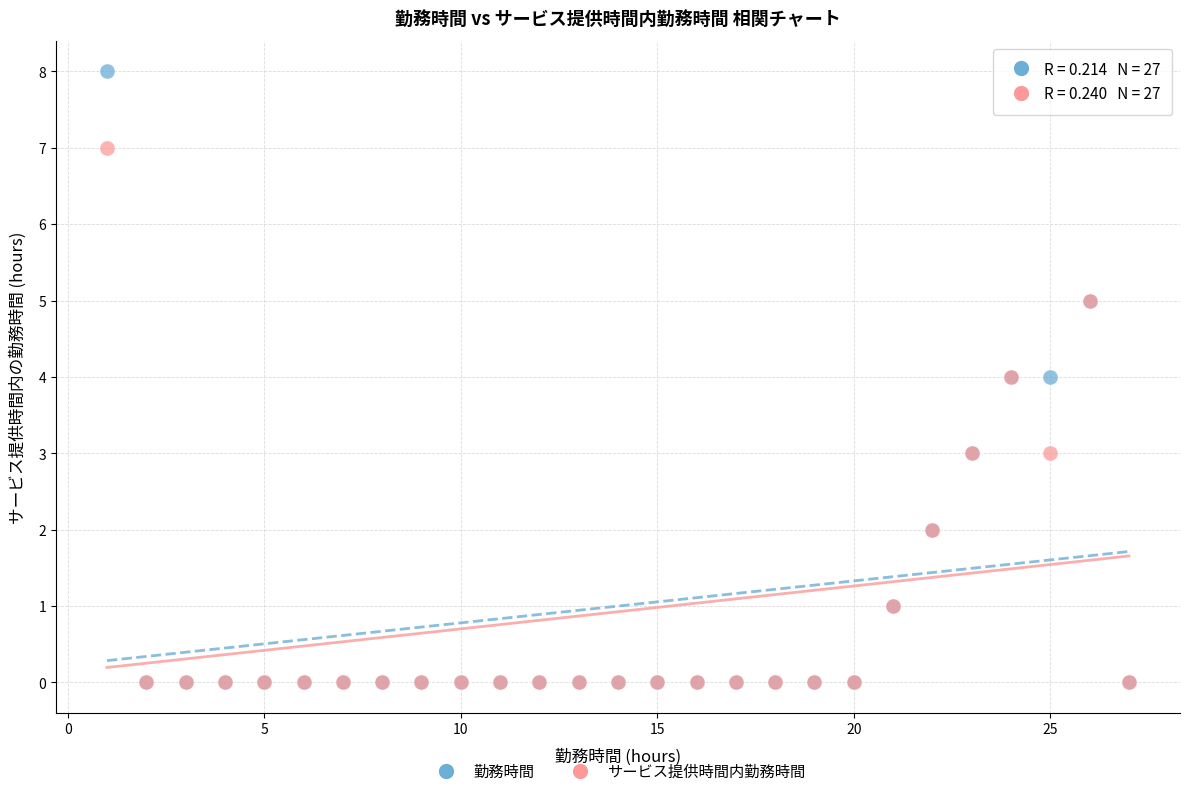

What are all the series names shown in the legend?

勤務時間, サービス提供時間内勤務時間